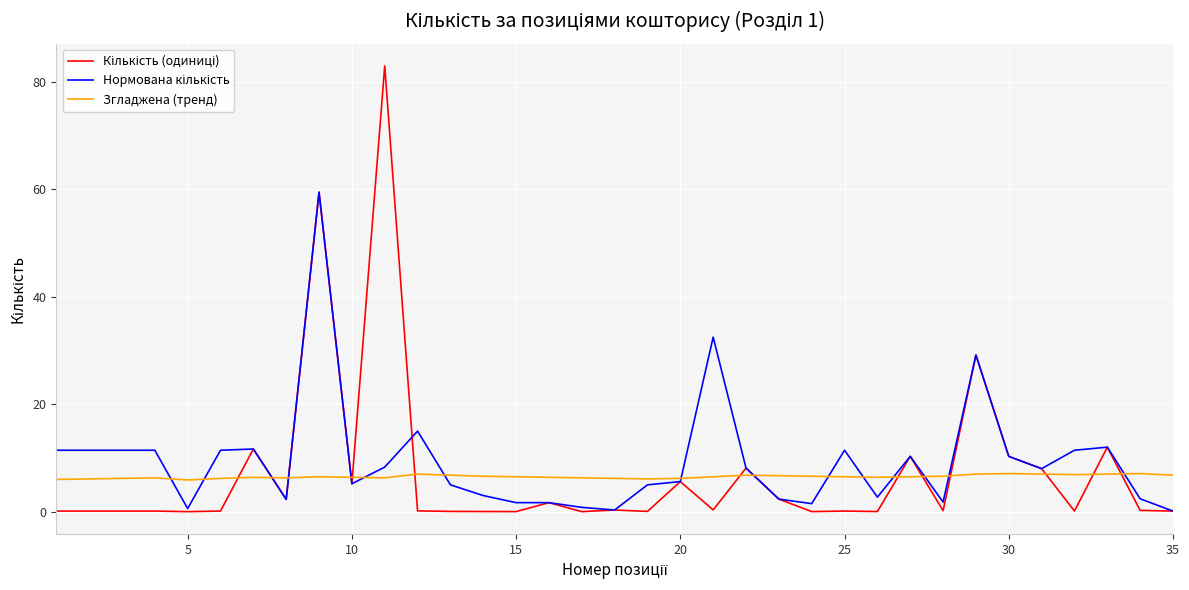

What is the greatest value displayed?

83.0